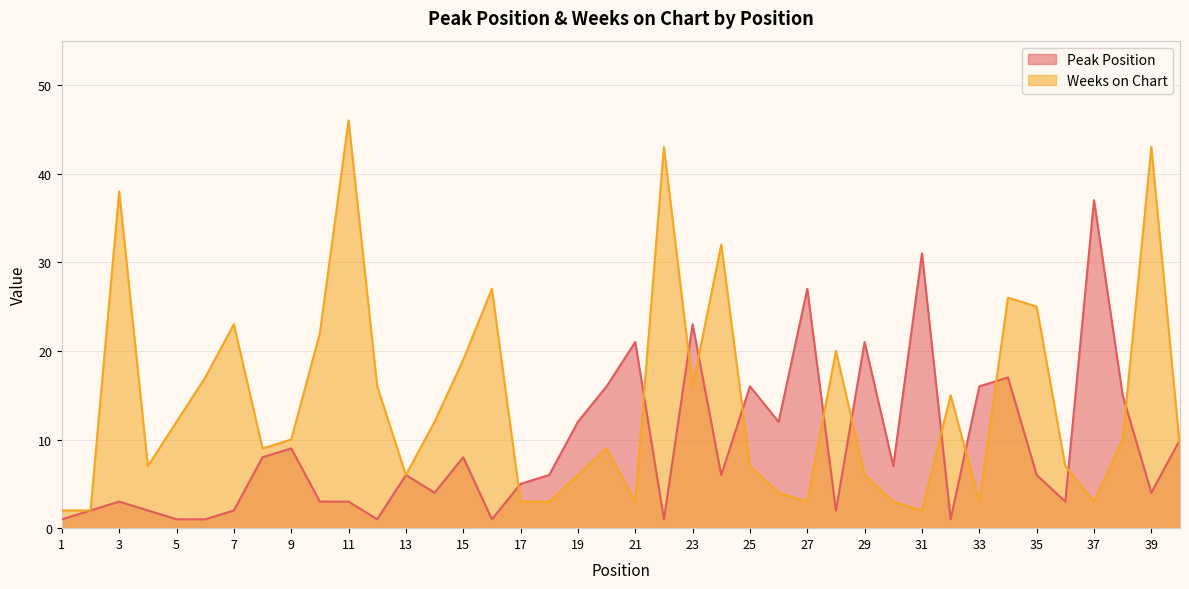

Rank the series by their maximum value, from highest to lowest.

Weeks on Chart, Peak Position